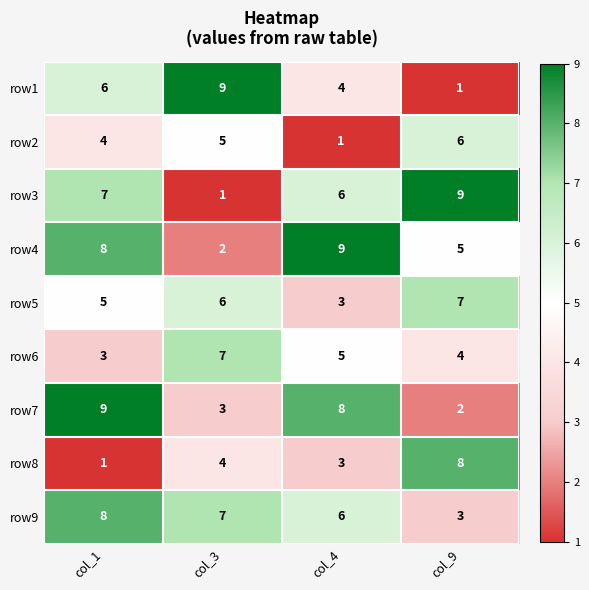

Between col_4 and col_9, which series saw the biggest shift?

row7